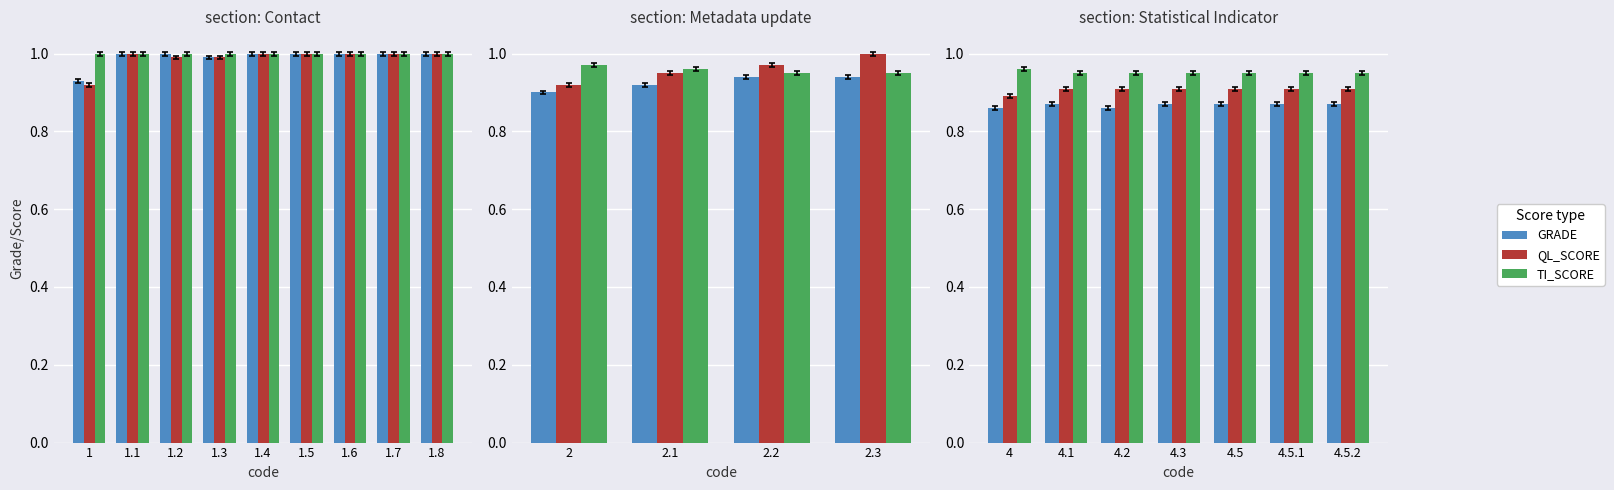

What is the minimum value shown in the chart?

0.9